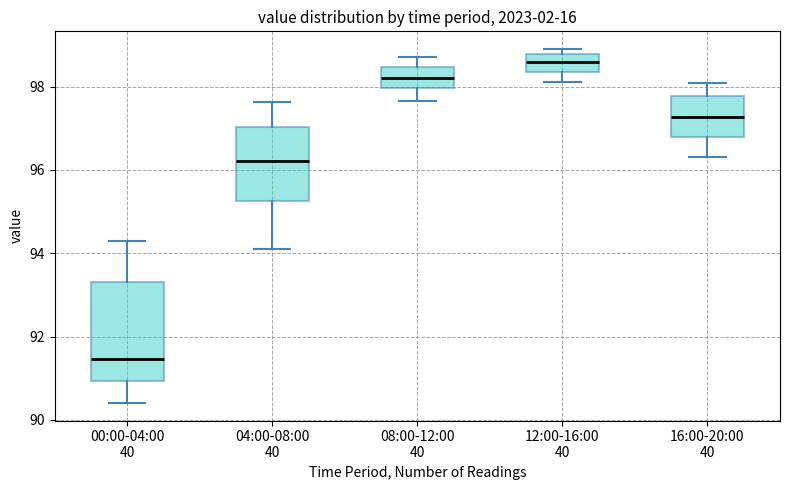

Comparing the boxes themselves (not the whiskers), which one is the tallest?

00:00-04:00 40